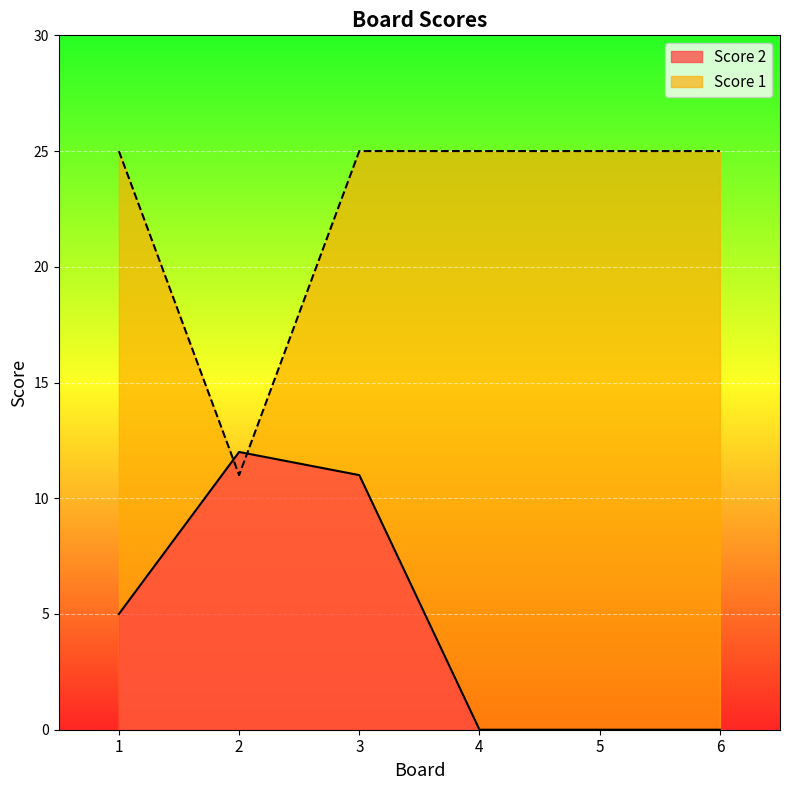

Is the value of Score 2 at 3 greater than the value of Score 1 at 6?

No